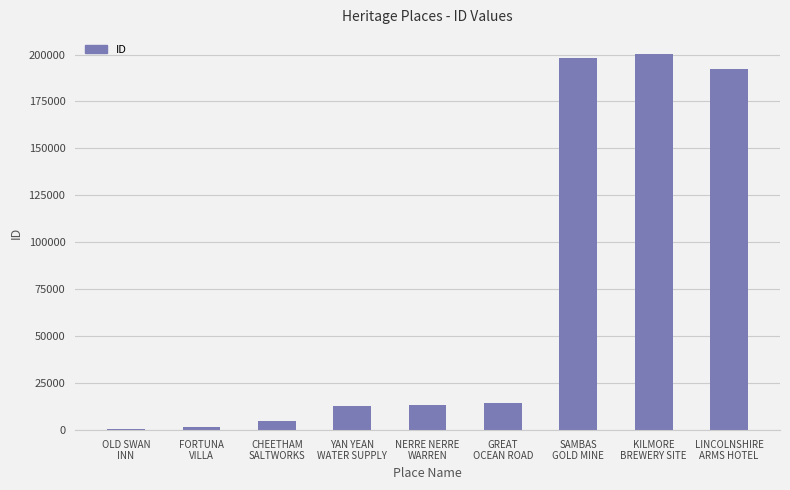

What is the sum of all values?

638671